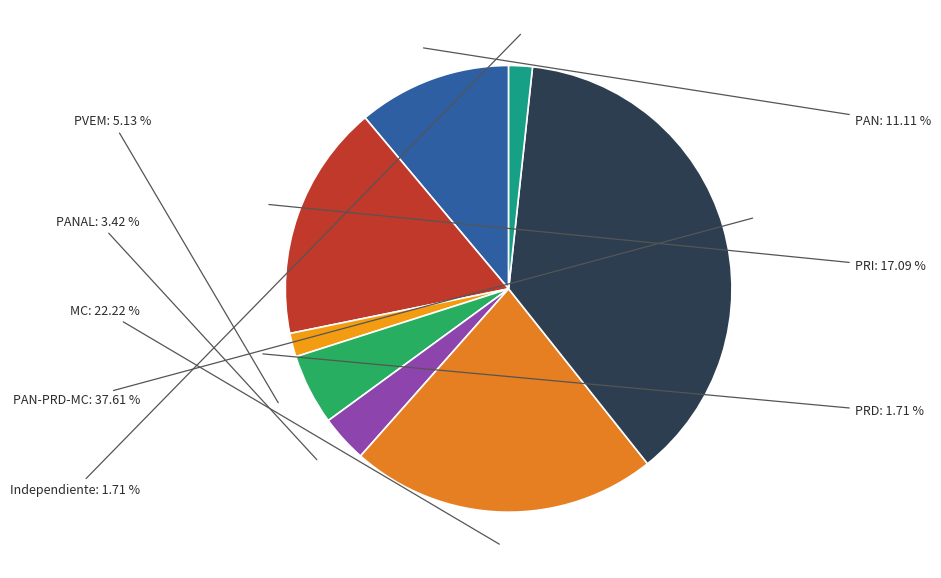

How many segments does this pie chart have?

8